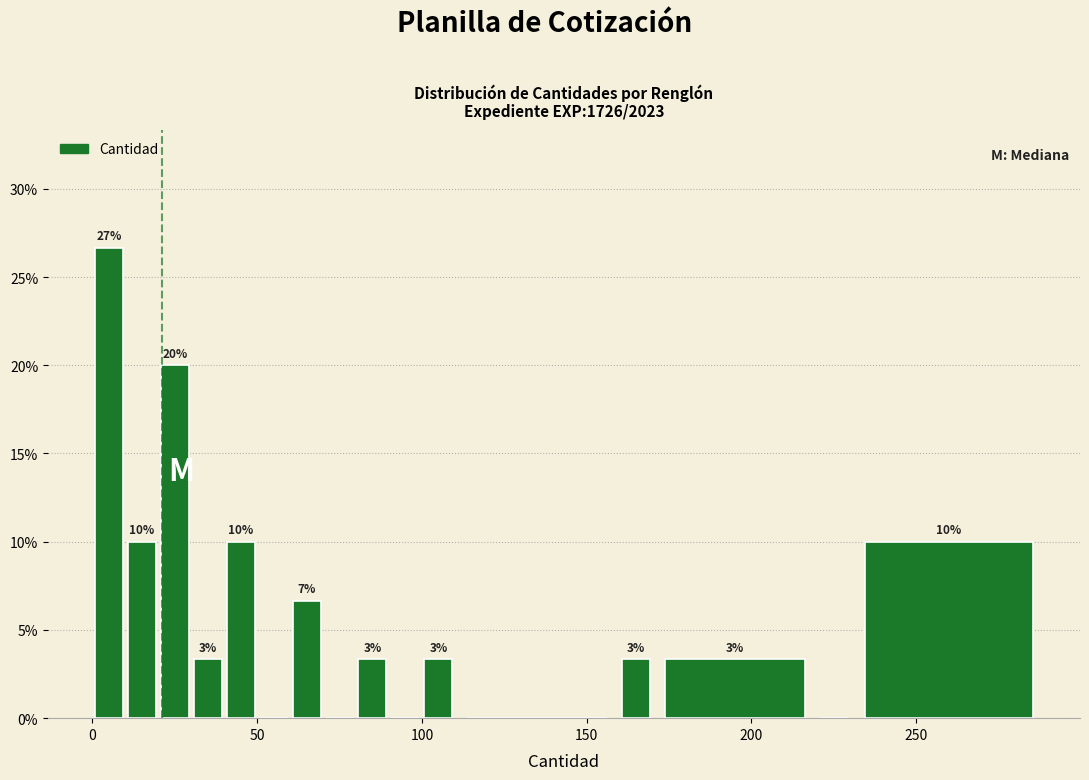

Around what value on the x-axis is the tallest bar? Give the approximate position of its centre, as read against the axis.

5